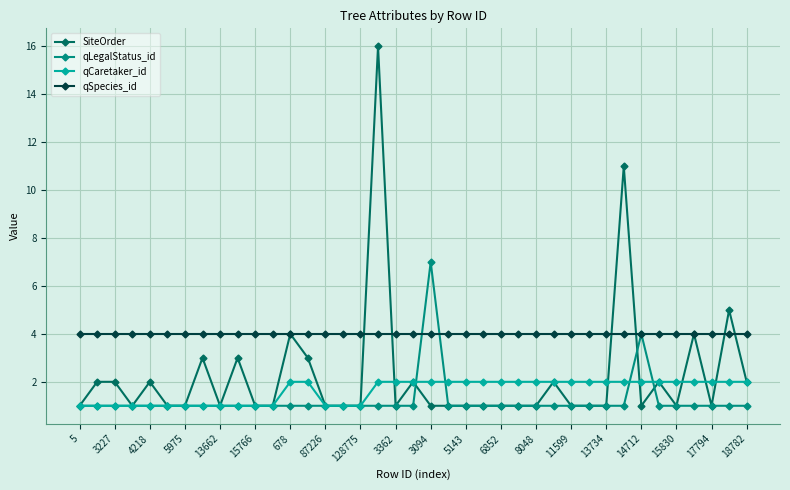

List the series in order of their peak value, highest first.

SiteOrder, qLegalStatus_id, qSpecies_id, qCaretaker_id